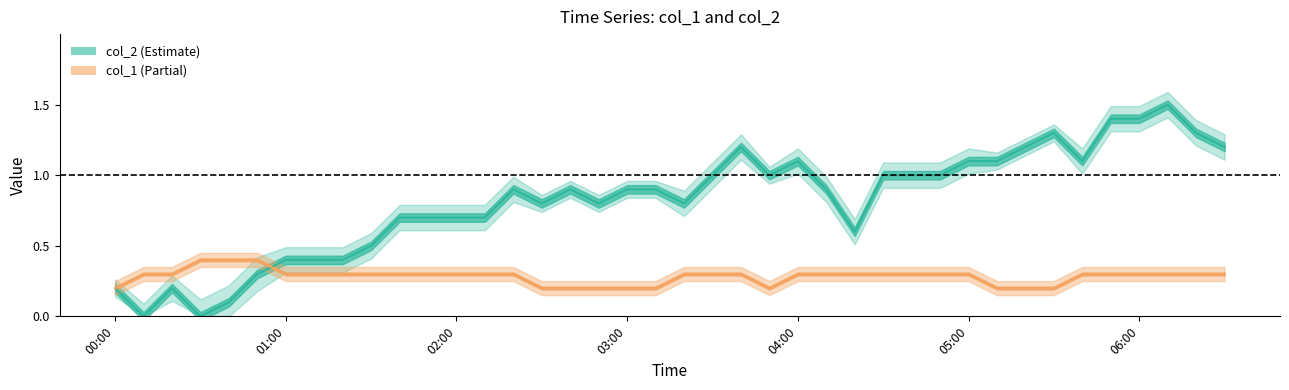

In col_2, how many points are lower than both neighbors (excluding endpoints)?

8